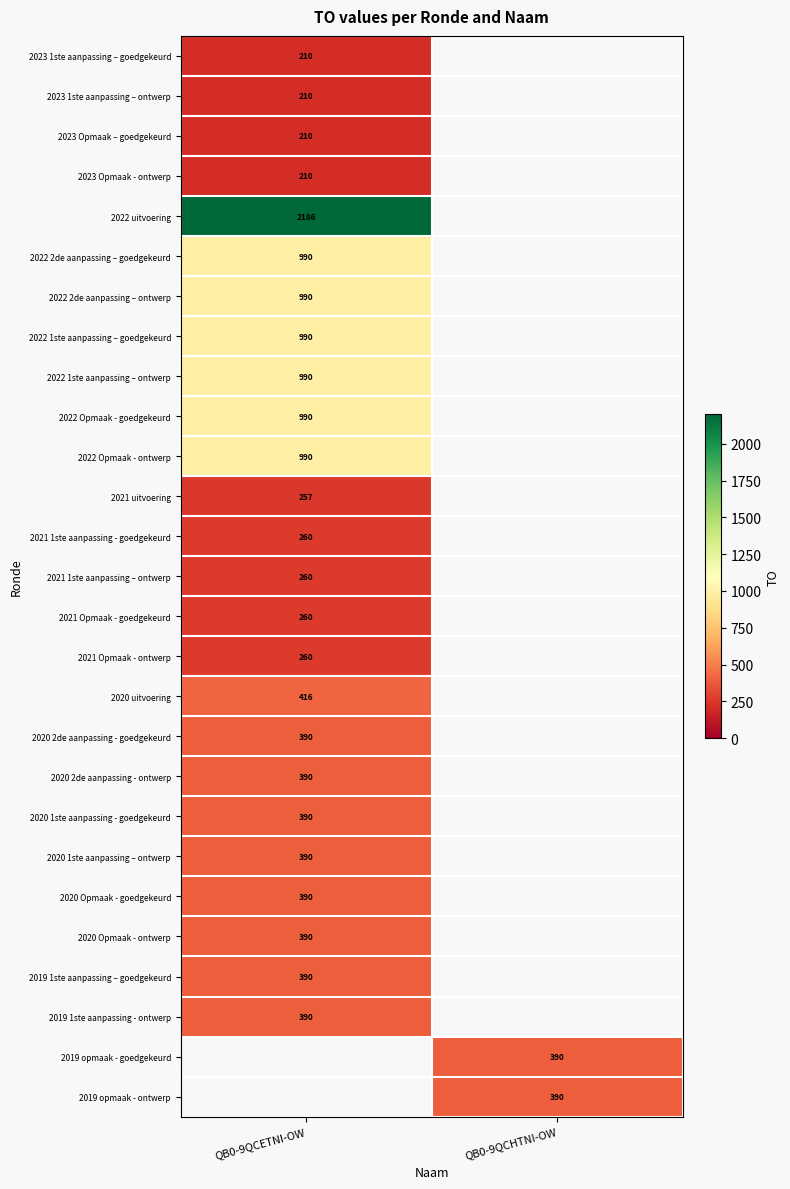

Is the value of 2022 2de aanpassing – goedgekeurd at QB0-9QCETNI-OW greater than the value of 2021 Opmaak - goedgekeurd at QB0-9QCETNI-OW?

Yes